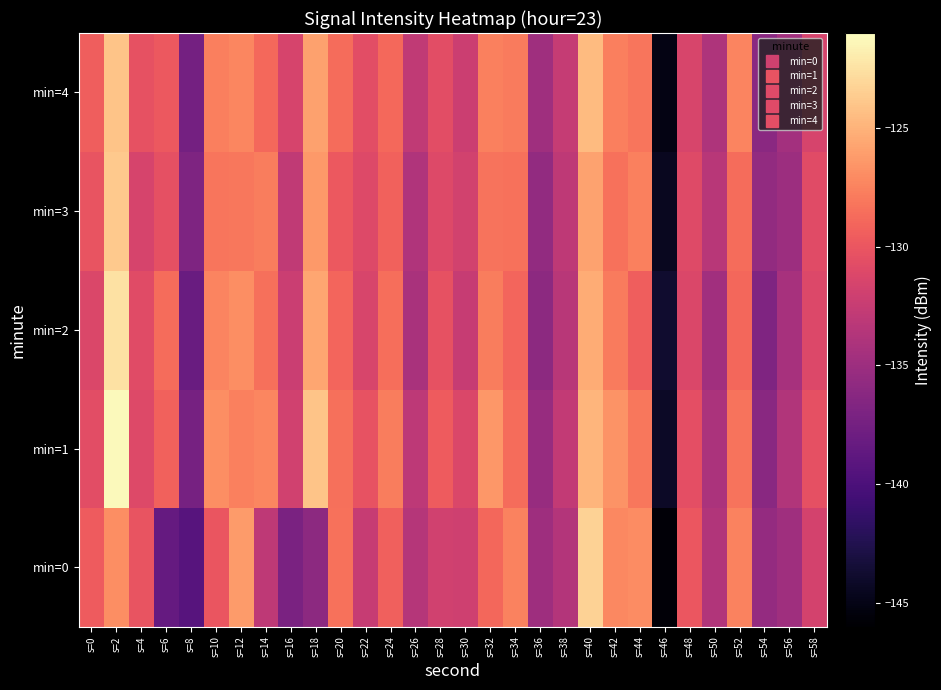

Between s=18 and s=20, which series saw the biggest shift?

min=0